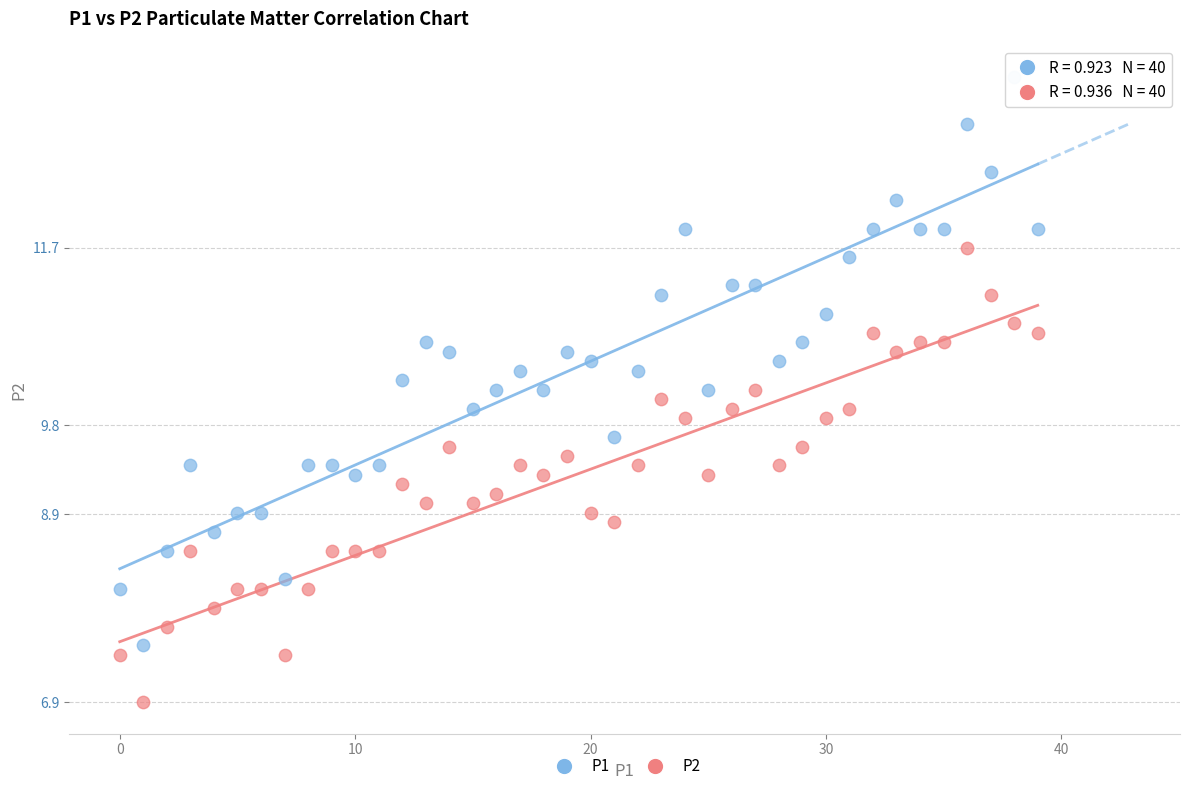

Across all data points, what is the range of Y values (max minus min)?

6.6